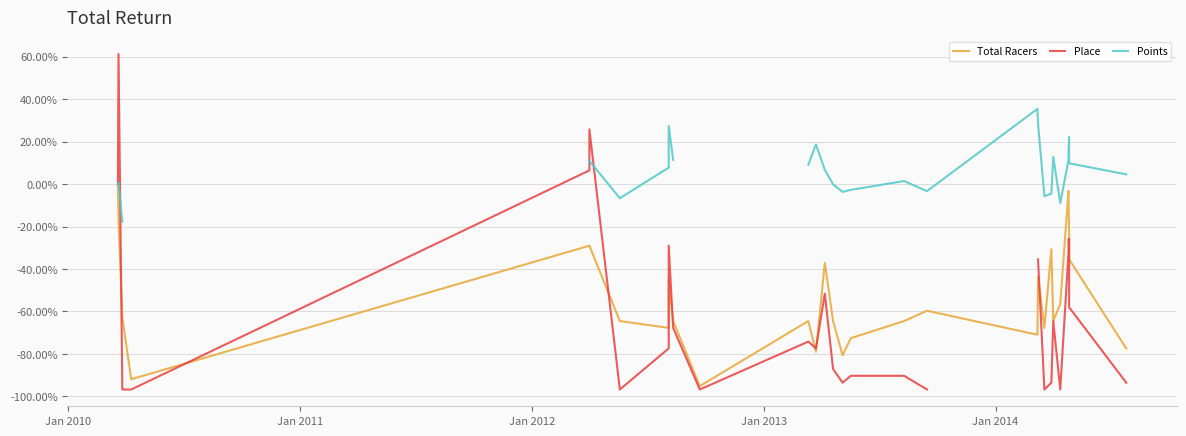

At which category does Points reach its first local peak?

Jan 2010